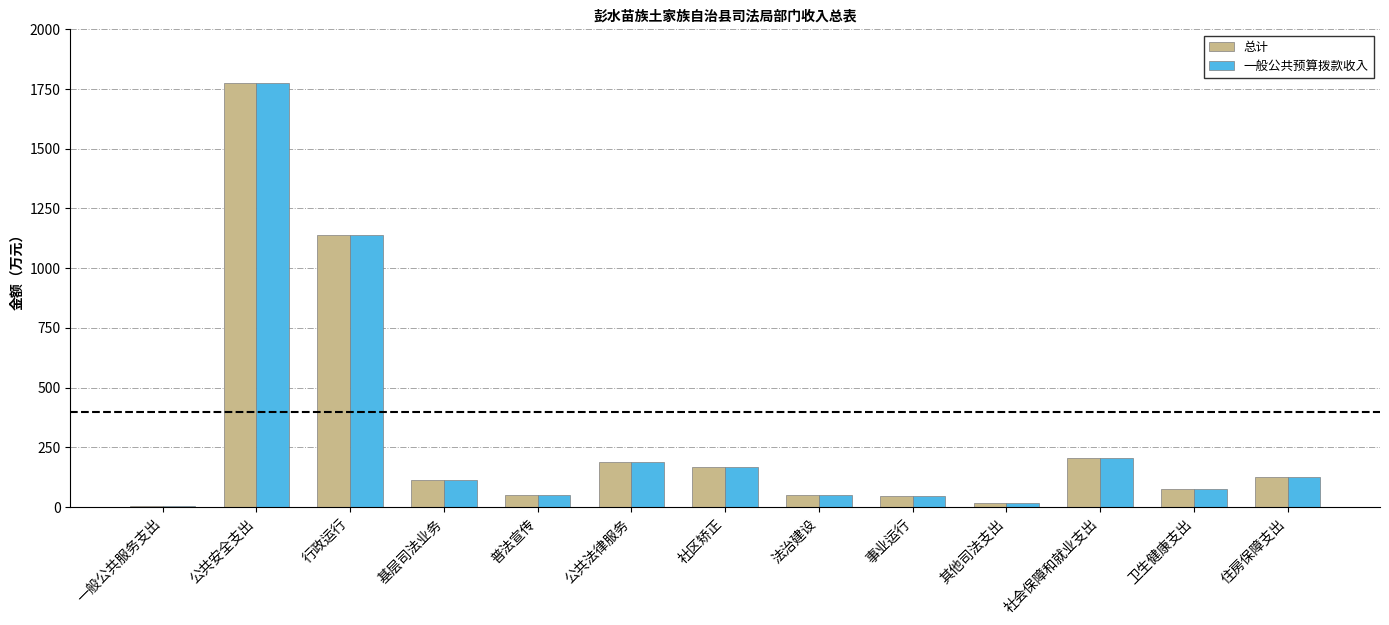

At which category is the sum across all series the highest?

公共安全支出